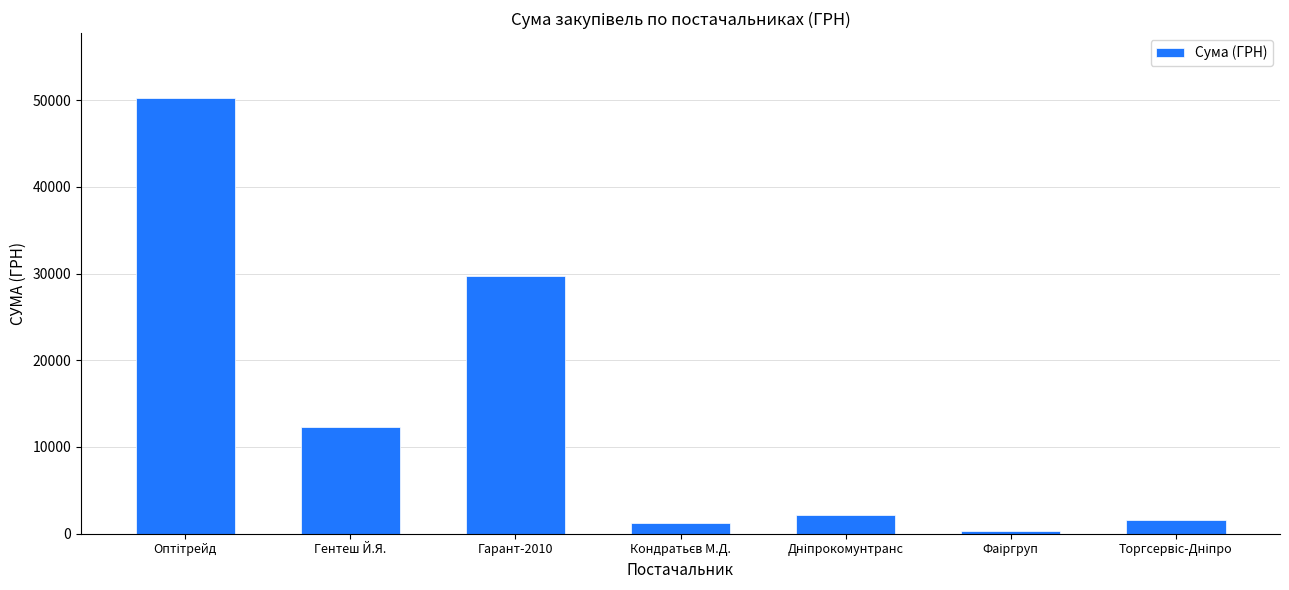

What is the sum of all values?

97476.1